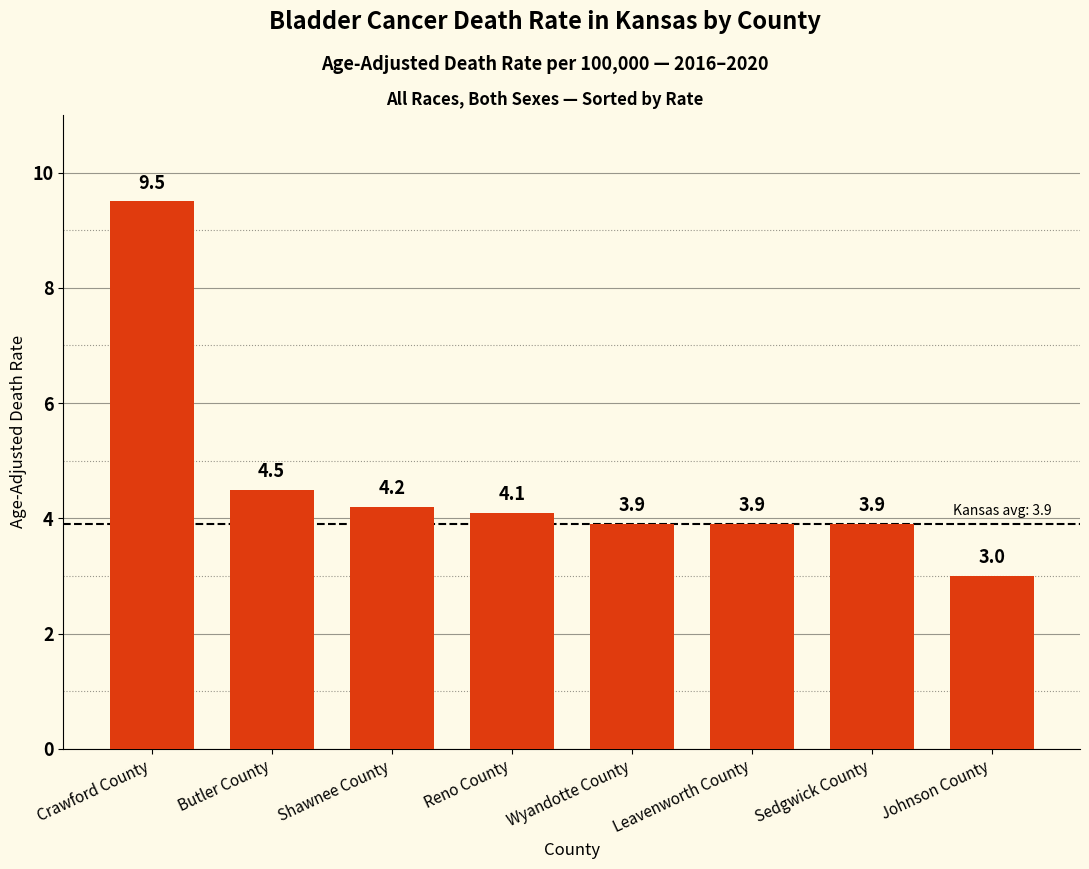

At which label does the data first exceed 4?

Crawford County